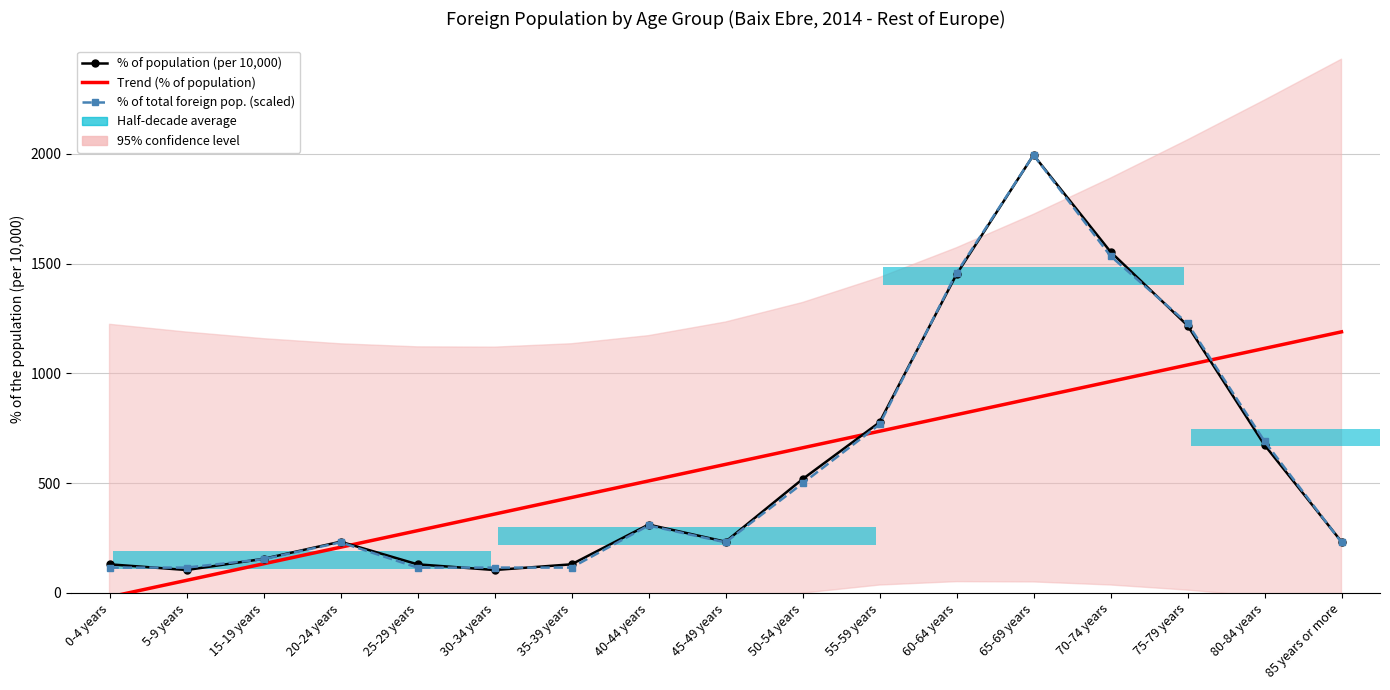

Reading left to right, transcribe all the data shown in this chart.

% of population (per 10,000): 0-4 years=130.0	5-9 years=104.0	15-19 years=155.0	20-24 years=233.0	25-29 years=130.0	30-34 years=104.0	35-39 years=130.0	40-44 years=311.0	45-49 years=233.0	50-54 years=518.0	55-59 years=777.0	60-64 years=1451.0	65-69 years=1995.0	70-74 years=1554.0	75-79 years=1218.0	80-84 years=674.0	85 years or more=233.0
Trend (% of population): 0-4 years=-18.6	5-9 years=56.9	15-19 years=132.4	20-24 years=207.9	25-29 years=283.3	30-34 years=358.8	35-39 years=434.3	40-44 years=509.8	45-49 years=585.3	50-54 years=660.8	55-59 years=736.3	60-64 years=811.8	65-69 years=887.2	70-74 years=962.7	75-79 years=1038.2	80-84 years=1113.7	85 years or more=1189.2
% of total foreign pop. (scaled): 0-4 years=115.1	5-9 years=115.1	15-19 years=153.5	20-24 years=230.2	25-29 years=115.1	30-34 years=115.1	35-39 years=115.1	40-44 years=306.9	45-49 years=230.2	50-54 years=498.8	55-59 years=767.3	60-64 years=1457.9	65-69 years=1995.0	70-74 years=1534.6	75-79 years=1227.7	80-84 years=690.6	85 years or more=230.2